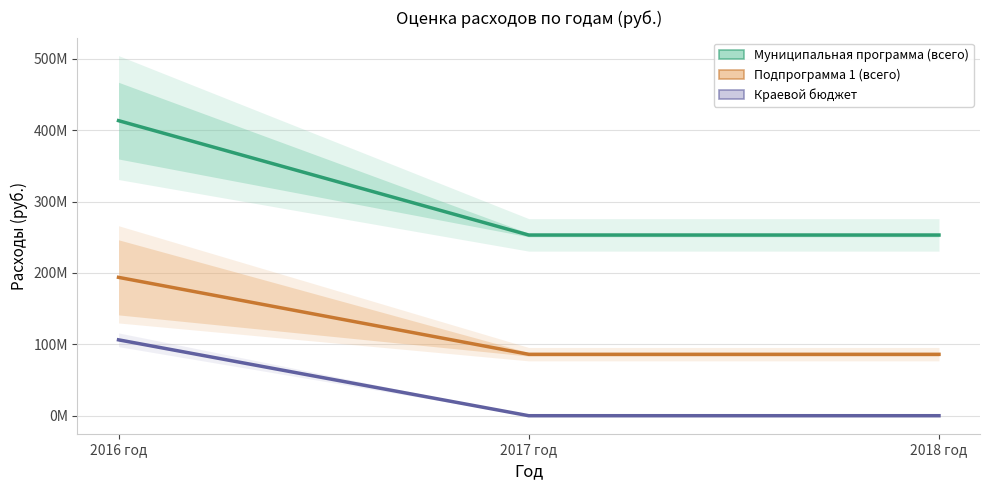

What is the value of the Муниципальная программа (всего) point at the 3rd from the left?

253063654.0